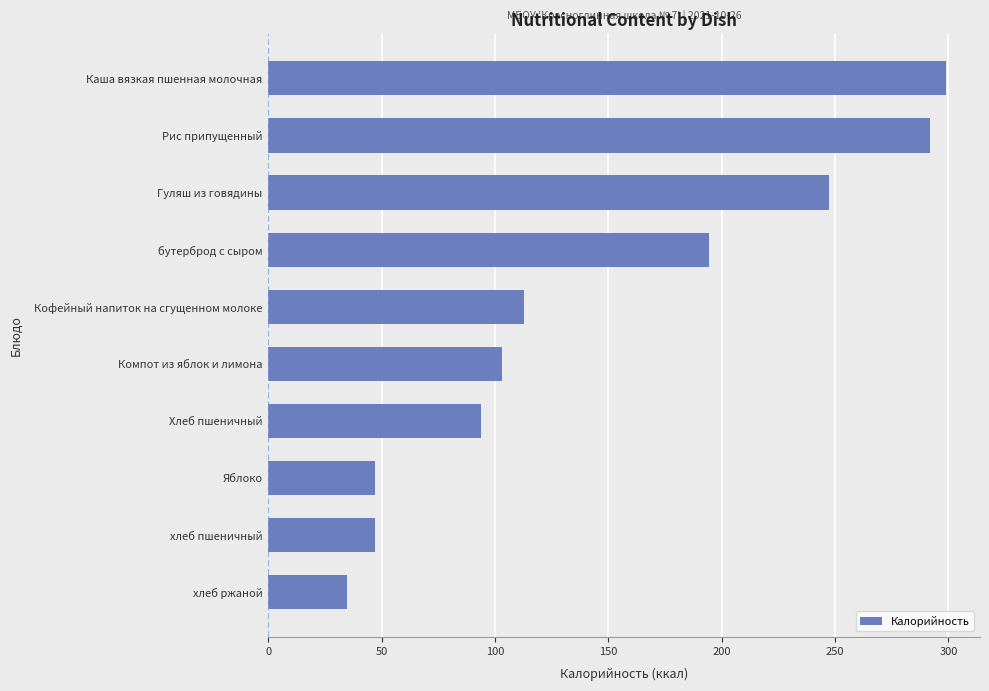

At which label is the value closest to 166?

бутерброд с сыром